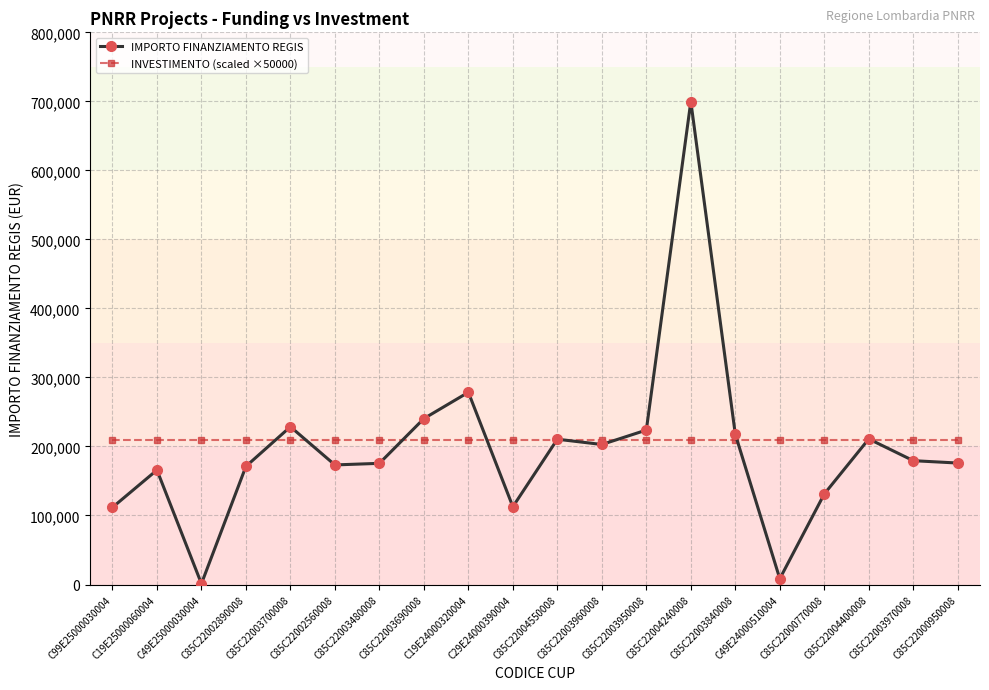

Rank the series by their average value, from highest to lowest.

INVESTIMENTO (scaled ×50000), IMPORTO FINANZIAMENTO REGIS